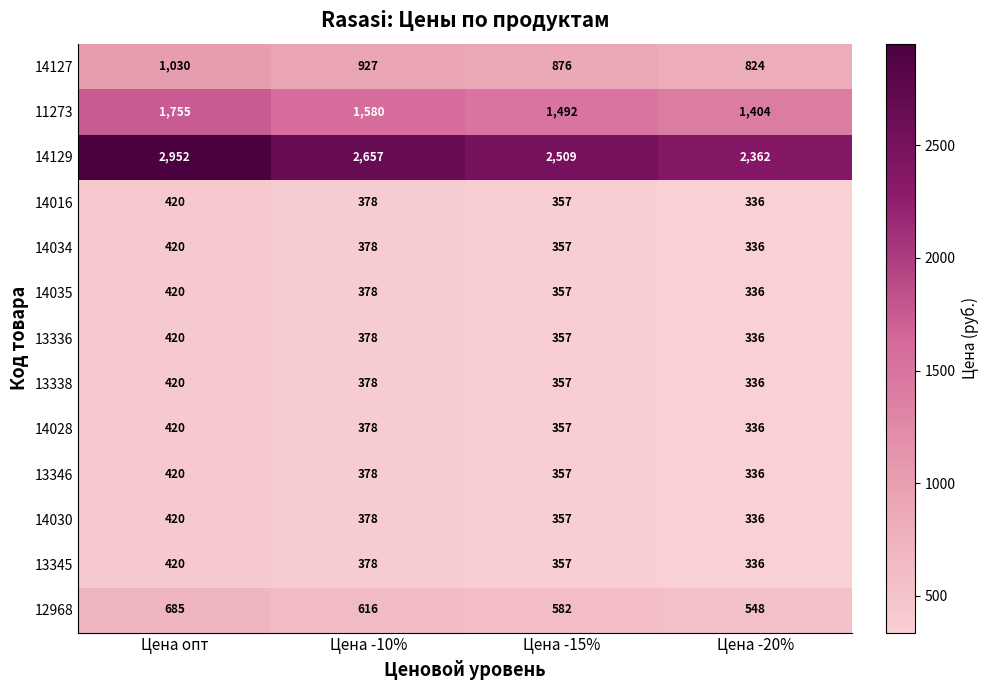

At which label is 13345 closest to 378?

Цена -10%